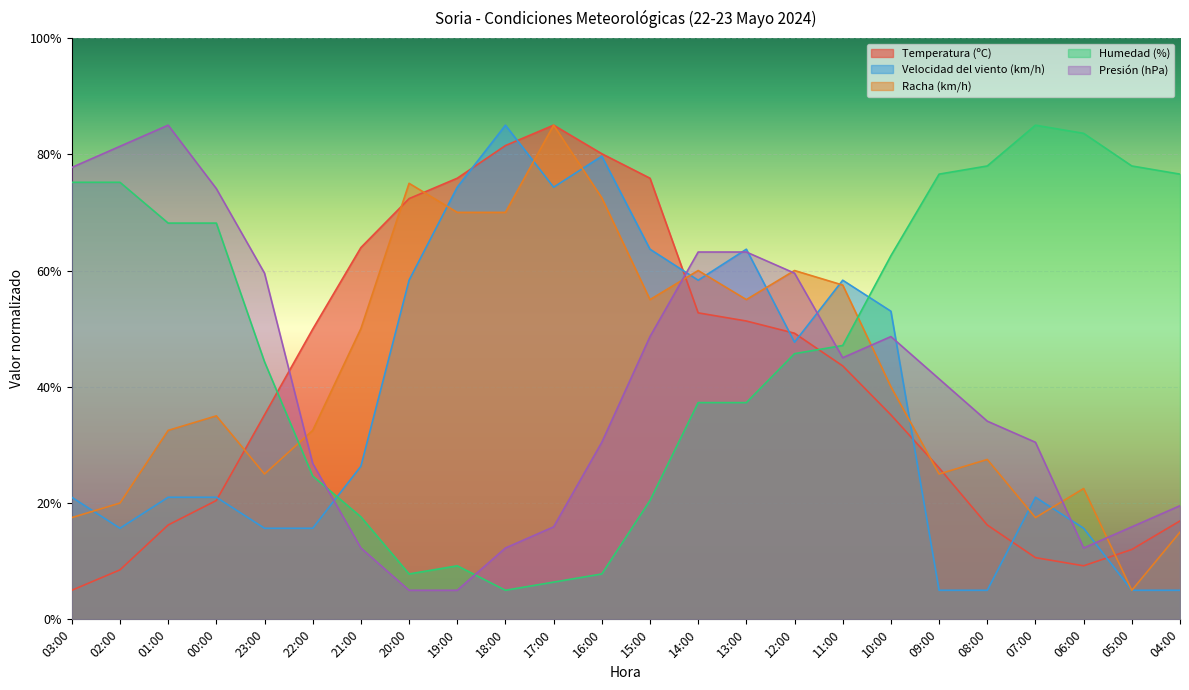

Reading left to right, extract all data points from this chart.

Temperatura (ºC): 5.0	8.5	16.2	20.4	35.2	49.9	63.9	72.4	75.9	81.5	85.0	80.1	75.9	52.7	51.3	49.2	43.6	35.2	26.1	16.2	10.6	9.2	12.0	16.9
Velocidad del viento (km/h): 21.0	15.7	21.0	21.0	15.7	15.7	26.3	58.3	74.3	85.0	74.3	79.7	63.7	58.3	63.7	47.7	58.3	53.0	5.0	5.0	21.0	15.7	5.0	5.0
Racha (km/h): 17.5	20.0	32.5	35.0	25.0	32.5	50.0	75.0	70.0	70.0	85.0	72.5	55.0	60.0	55.0	60.0	57.5	40.0	25.0	27.5	17.5	22.5	5.0	15.0
Humedad (%): 75.2	75.2	68.2	68.2	44.3	24.6	17.6	7.8	9.2	5.0	6.4	7.8	20.4	37.3	37.3	45.7	47.1	62.5	76.6	78.0	85.0	83.6	78.0	76.6
Presión (hPa): 77.7	81.4	85.0	74.1	59.5	26.8	12.3	5.0	5.0	12.3	15.9	30.5	48.6	63.2	63.2	59.5	45.0	48.6	41.4	34.1	30.5	12.3	15.9	19.5